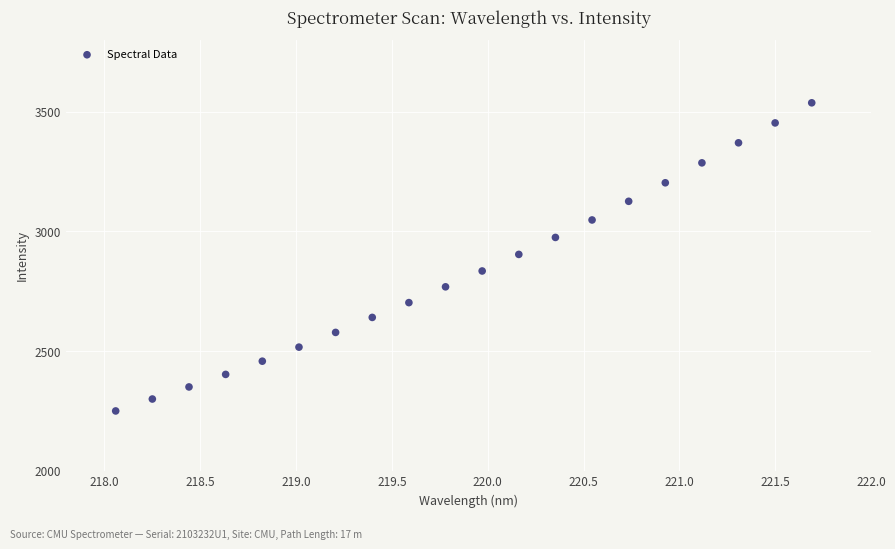

What is the range of X values (max minus min)?

3.6